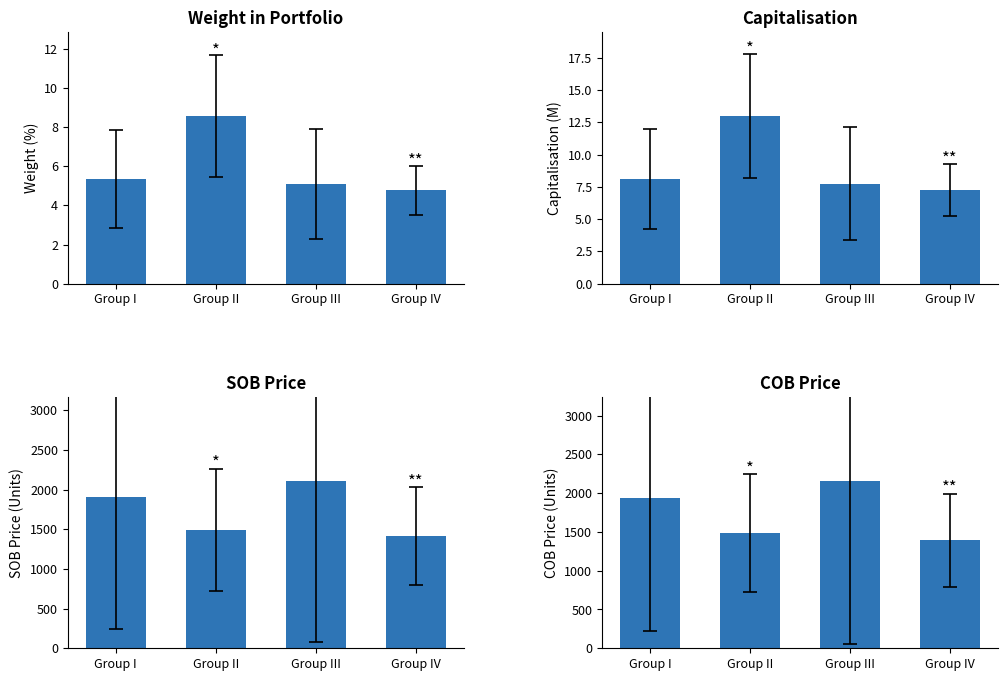

At Group IV, list the series in order from smallest to largest.

Weight in Portfolio, Capitalisation, COB Price, SOB Price